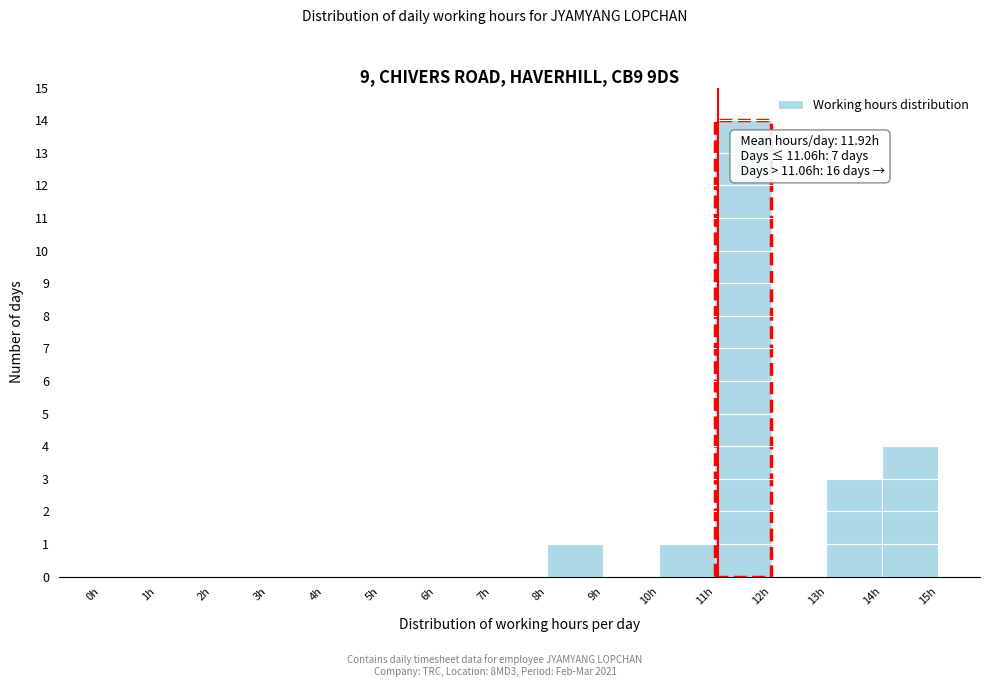

Which range on the x-axis has the tallest bar?

11 to 12